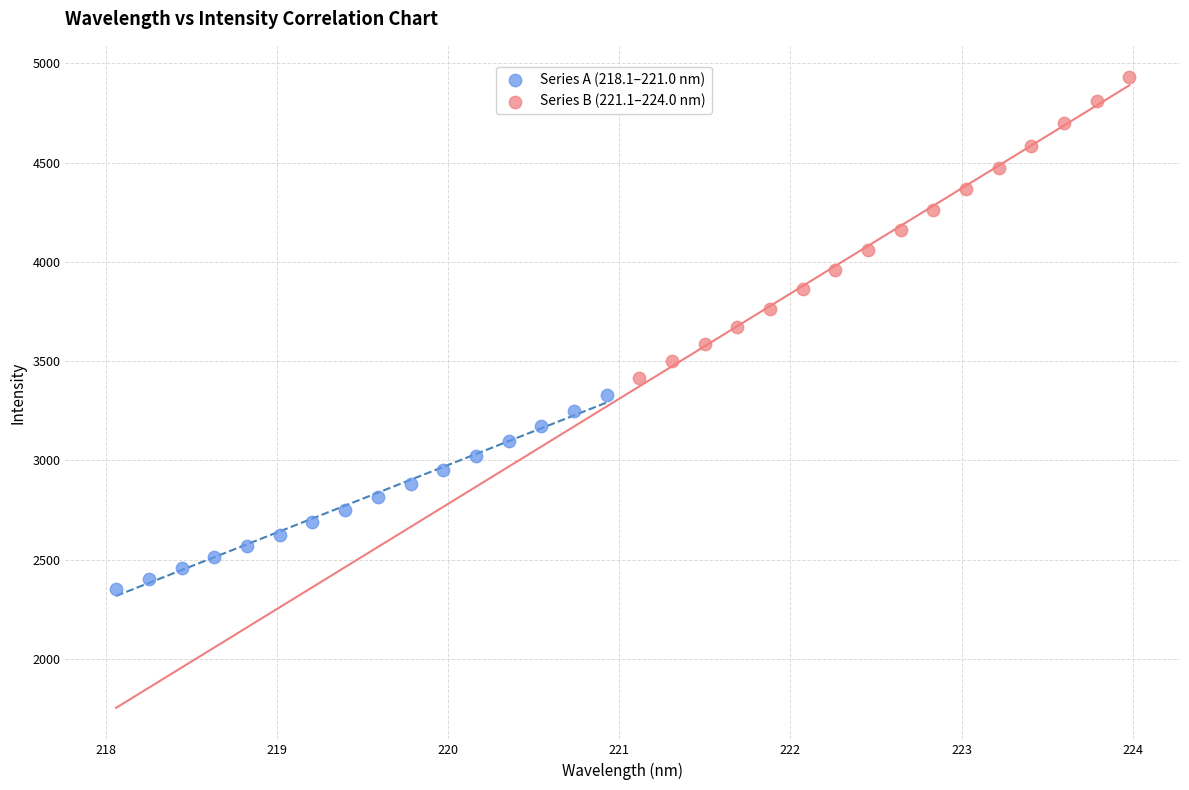

Which series contains the highest Y value?

Series B (221.1–224.0 nm)